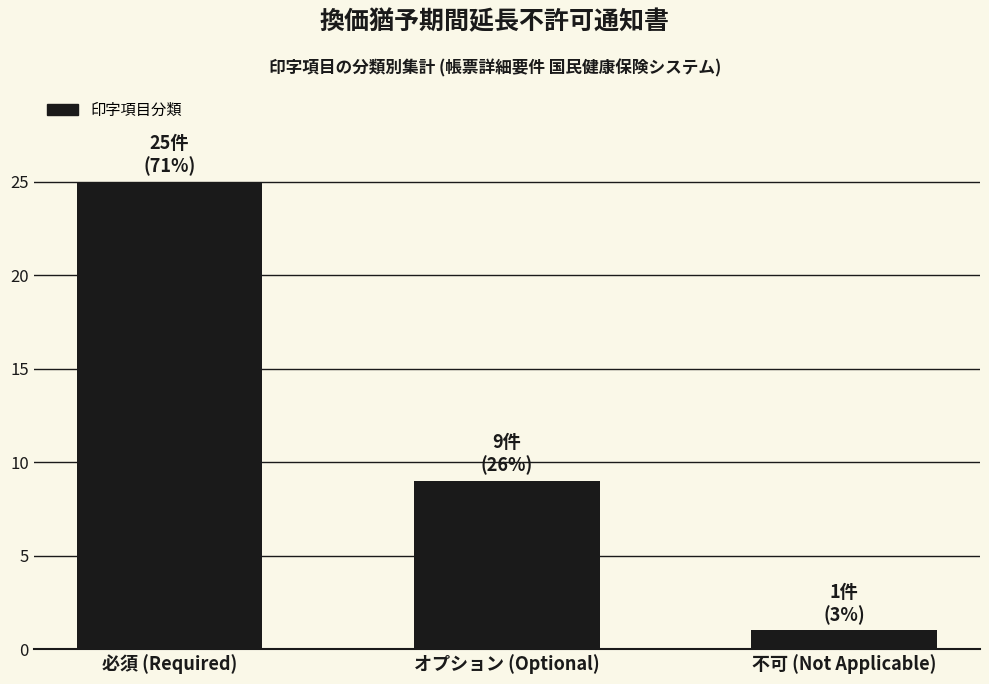

What value does the data have at オプション (Optional), to the nearest 10?

10